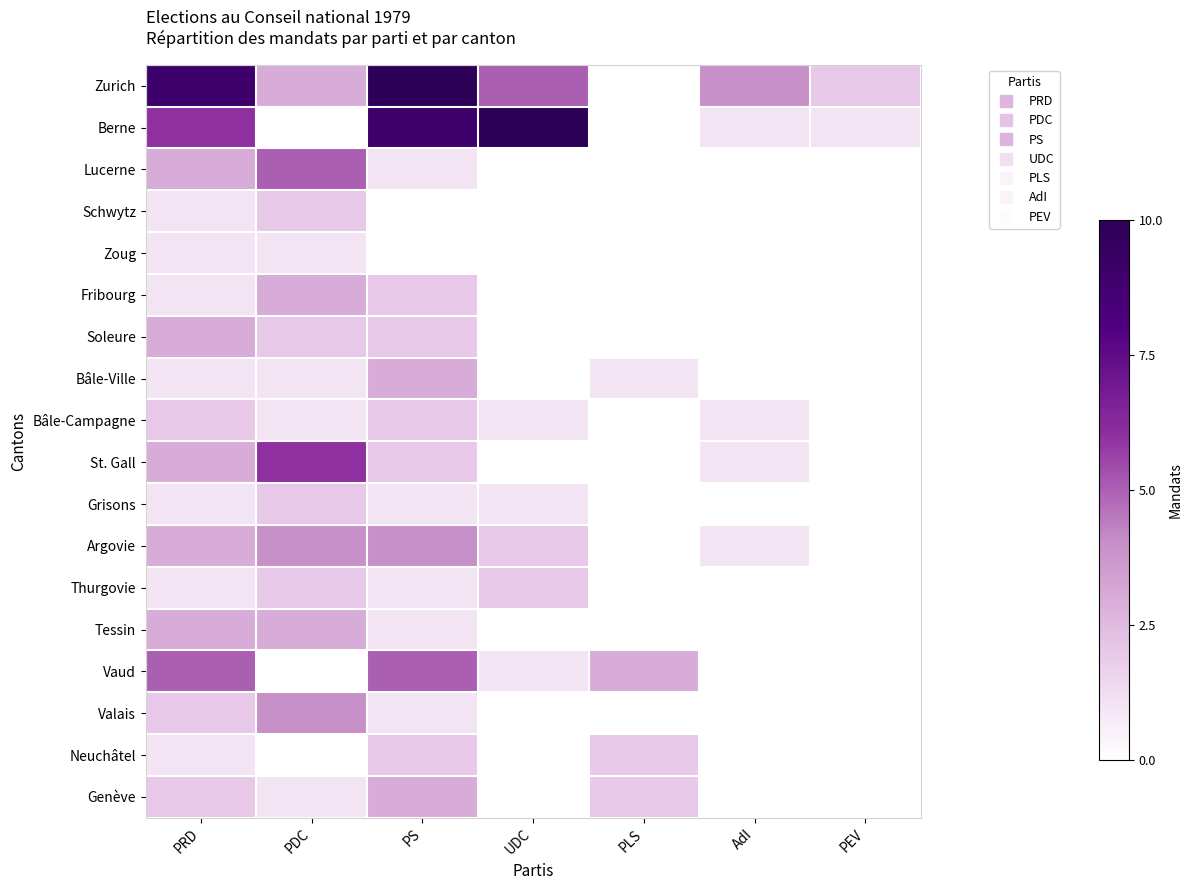

What is the total value across all series at PRD?

48